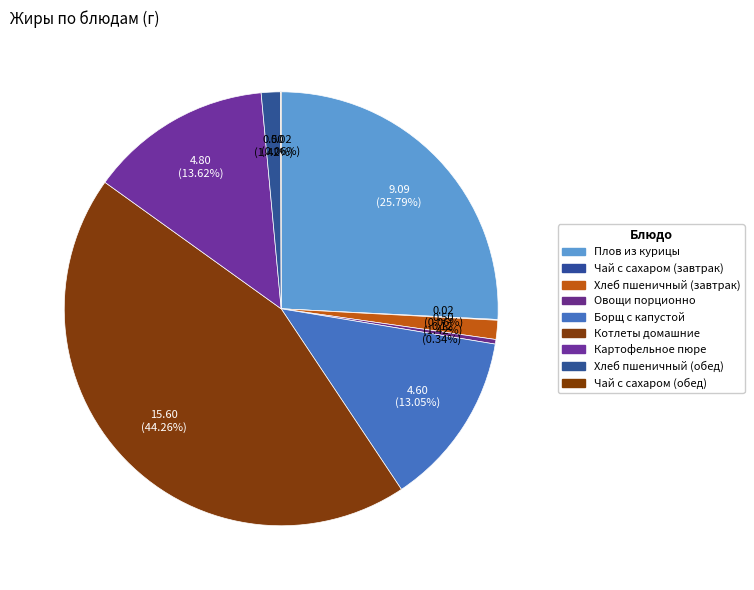

To the nearest percent, what is the difference between the Картофельное пюре and Хлеб пшеничный (обед) slice percentages?

12%